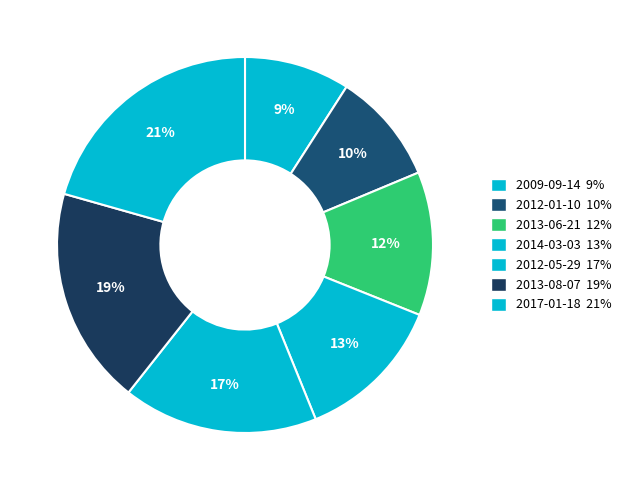

Between 2012-01-10 and 2013-08-07, which is larger?

2013-08-07